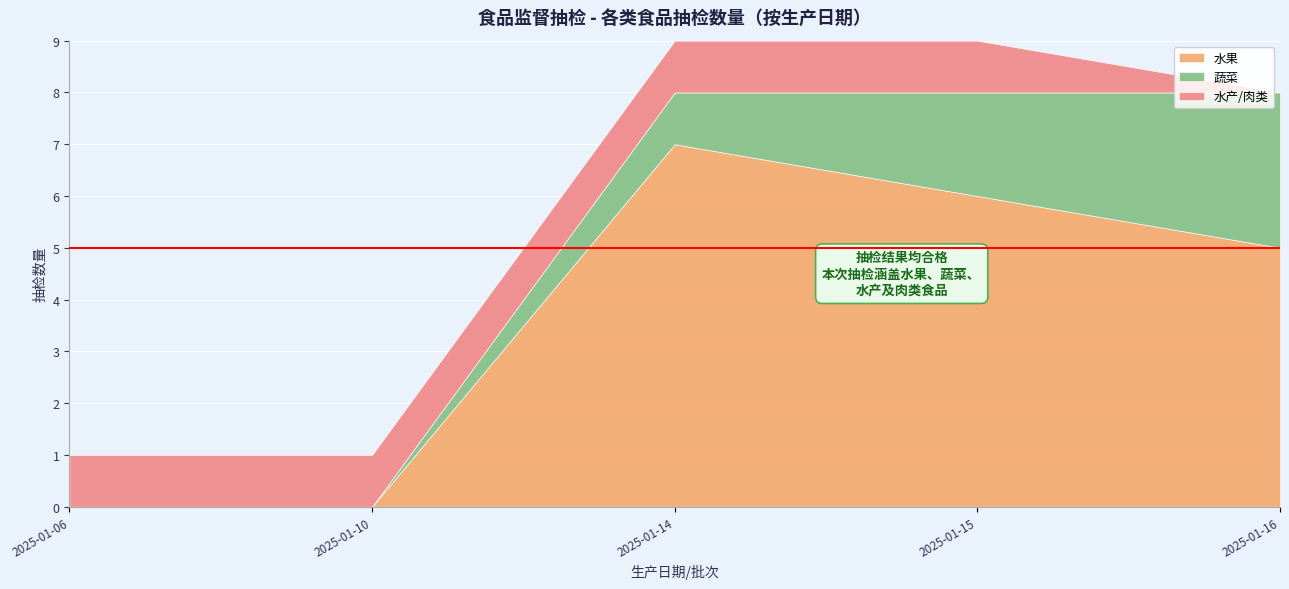

Between 2025-01-06 and 2025-01-16, which is larger?

2025-01-16